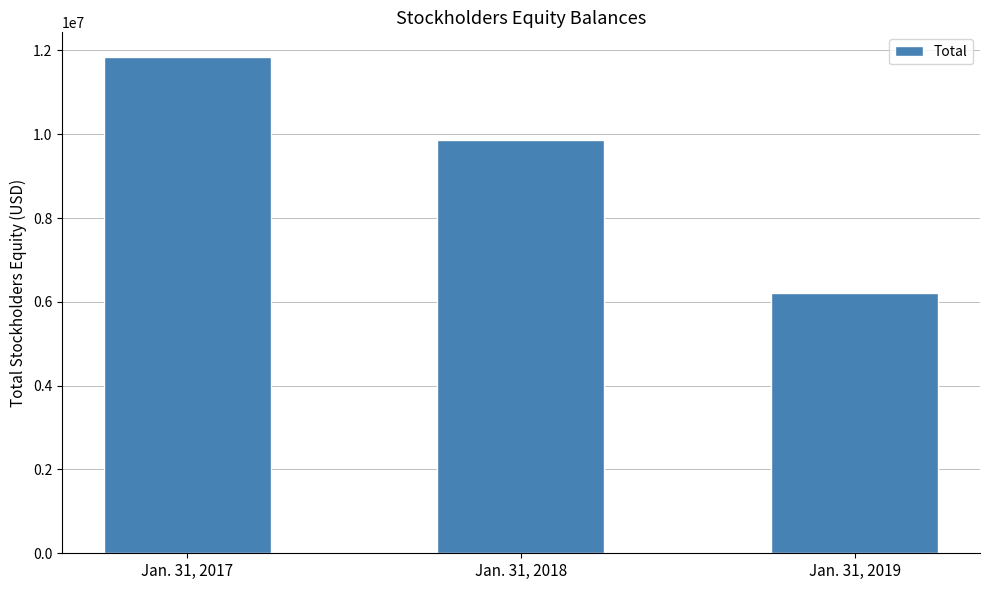

Are the bars horizontal?

No